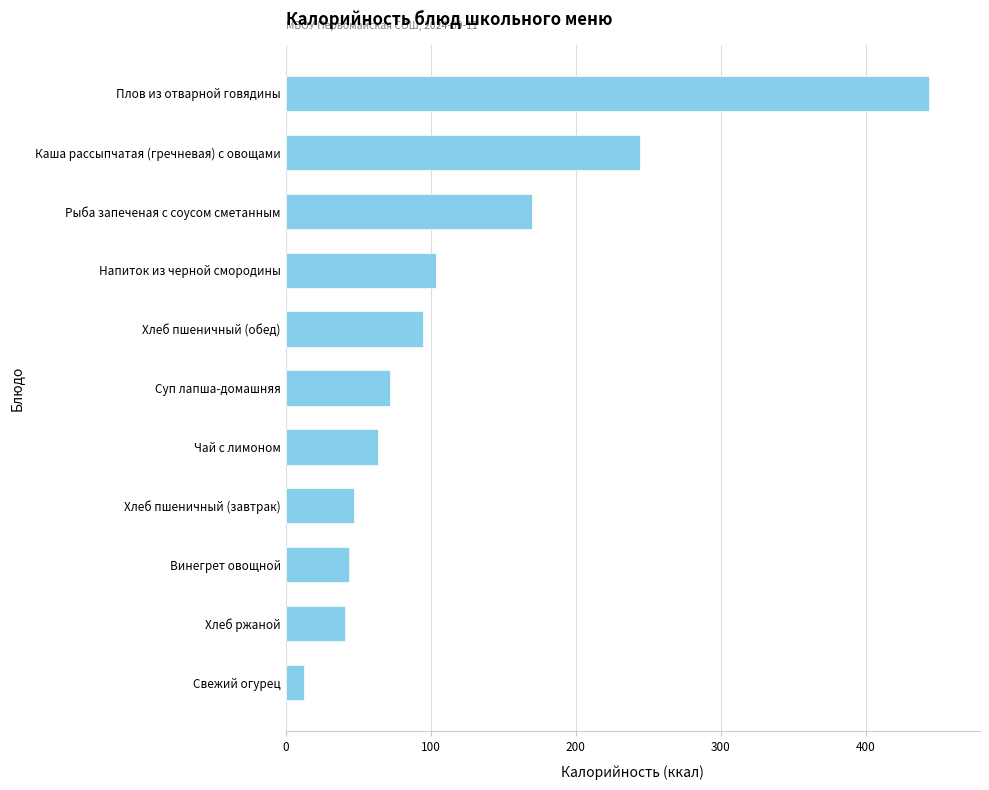

What is the sum of all values?

1337.3